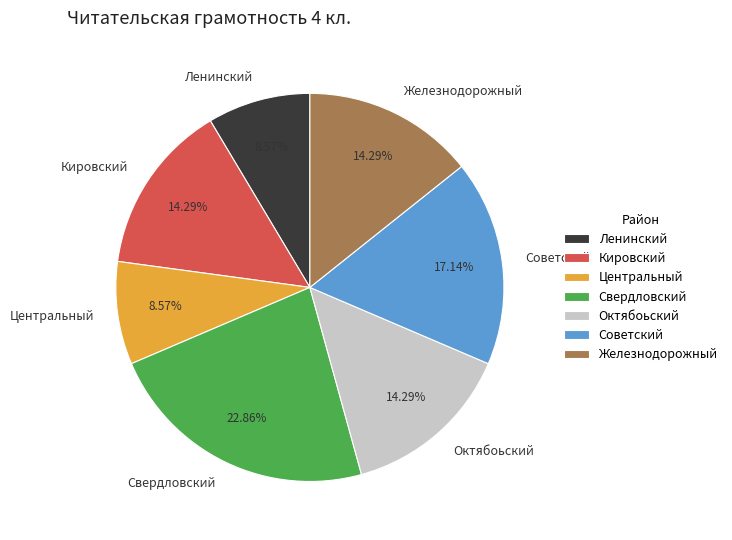

Count the number of slices in the pie.

7